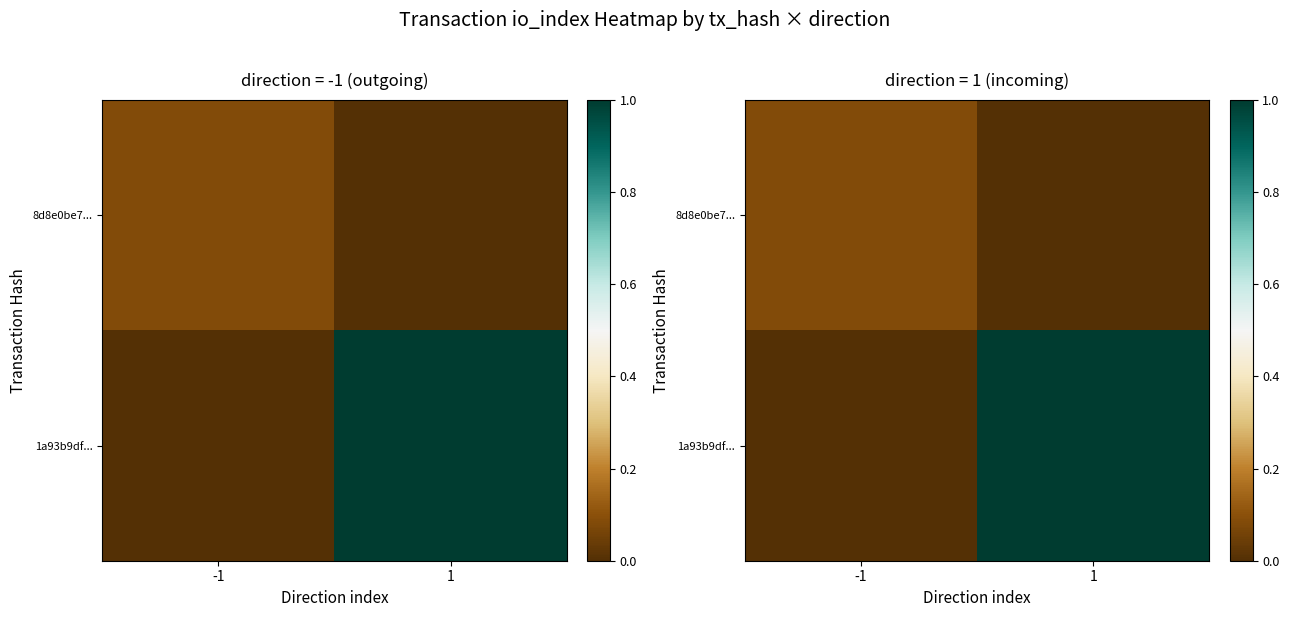

Where is 8d8e0be7... nearest to the value 0?

1